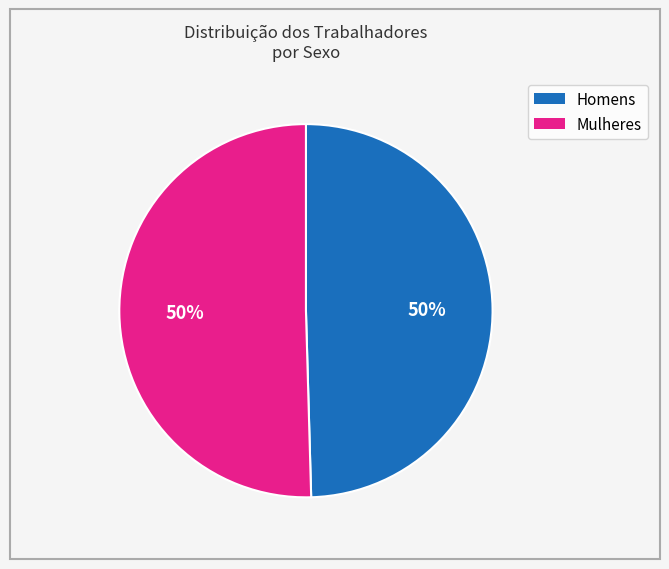

To the nearest percent, what is the average slice percentage?

50%